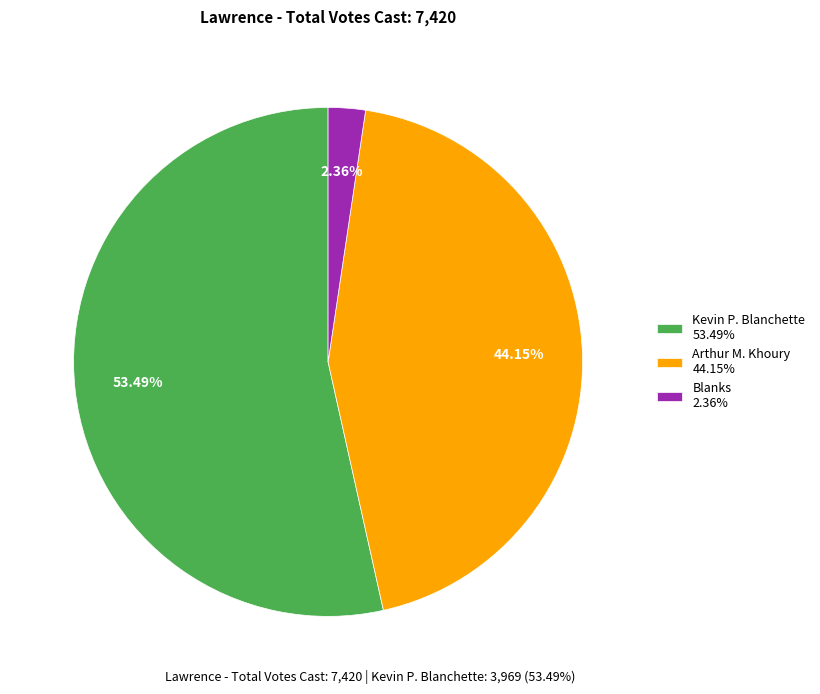

Which category accounts for the majority?

Kevin P. Blanchette 53.49%